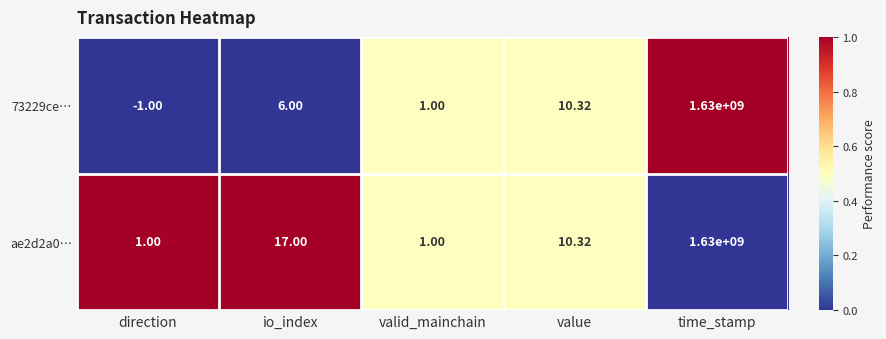

Which series changed the most between io_index and valid_mainchain?

ae2d2a0…